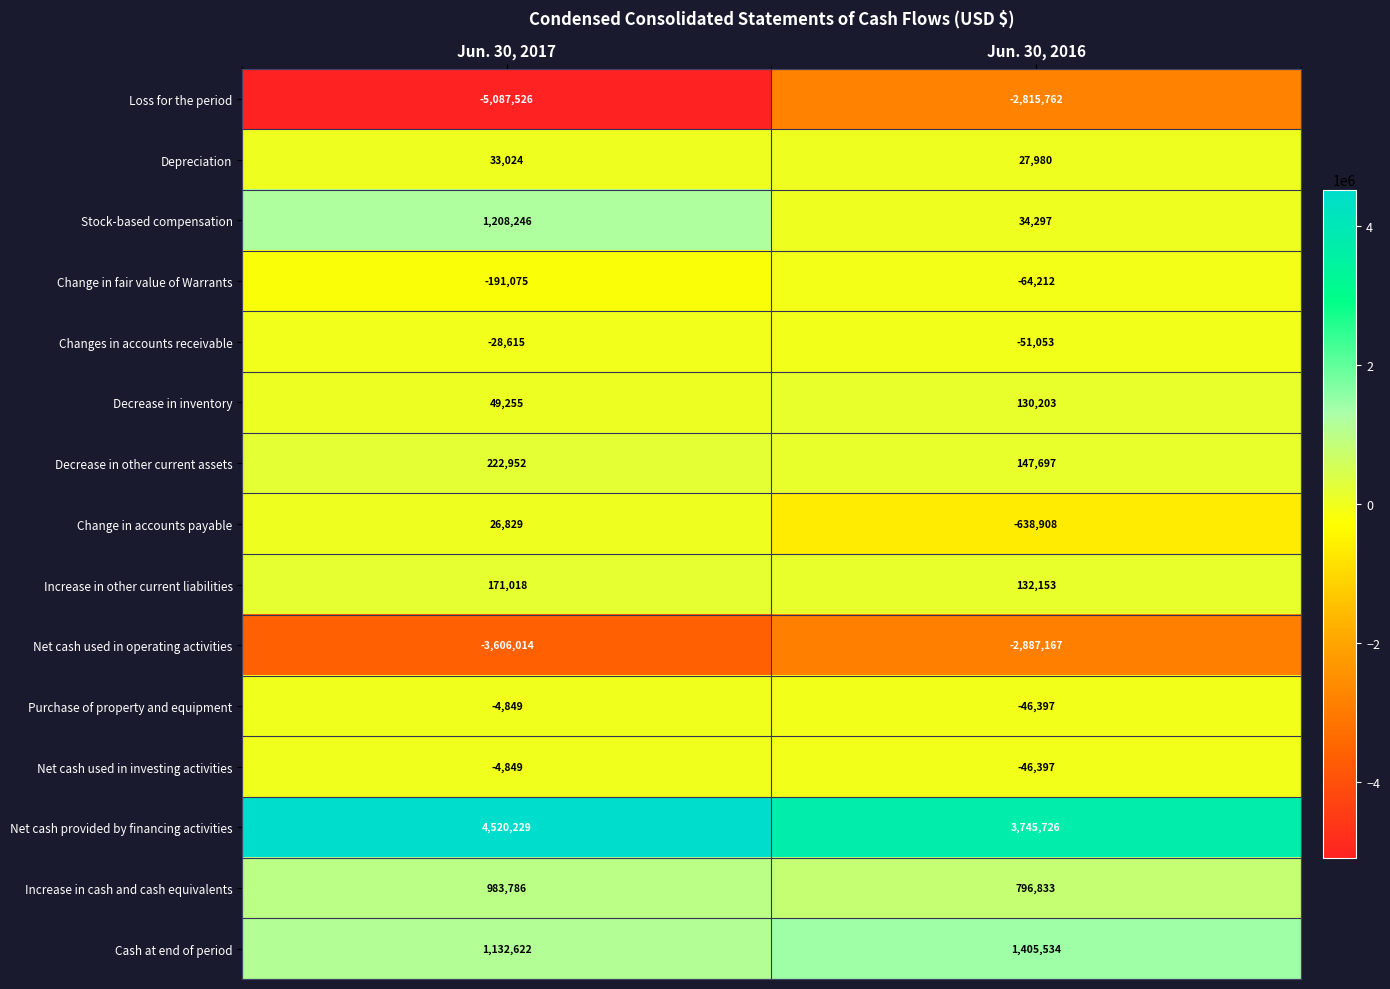

What is the difference between the maximum and minimum values in the Stock-based compensation series?

1173949